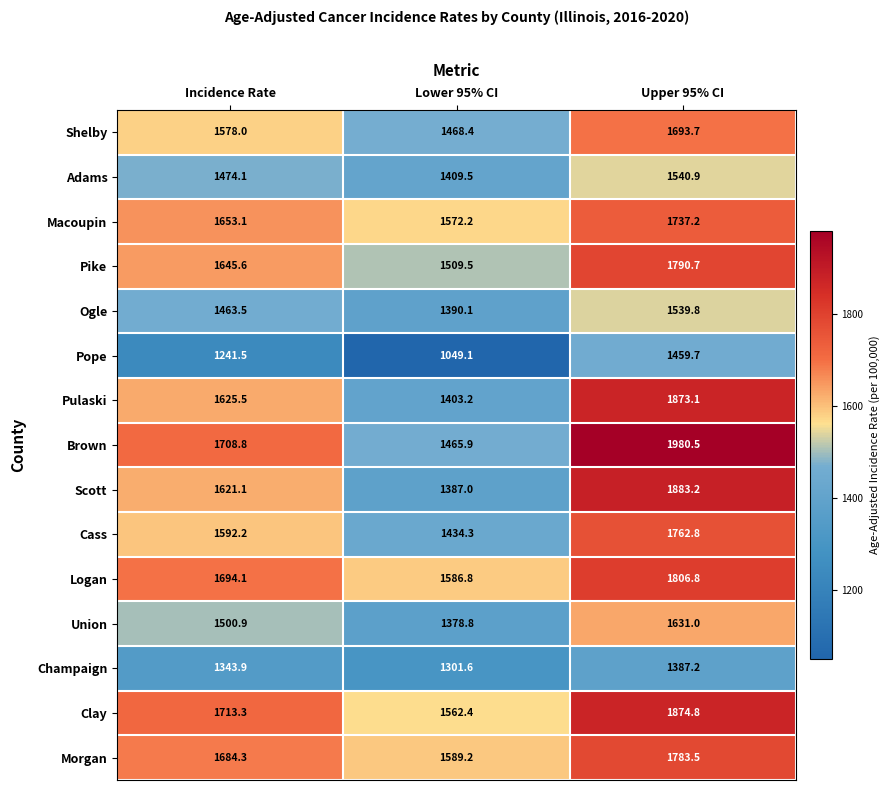

What is the greatest value displayed?

1980.5